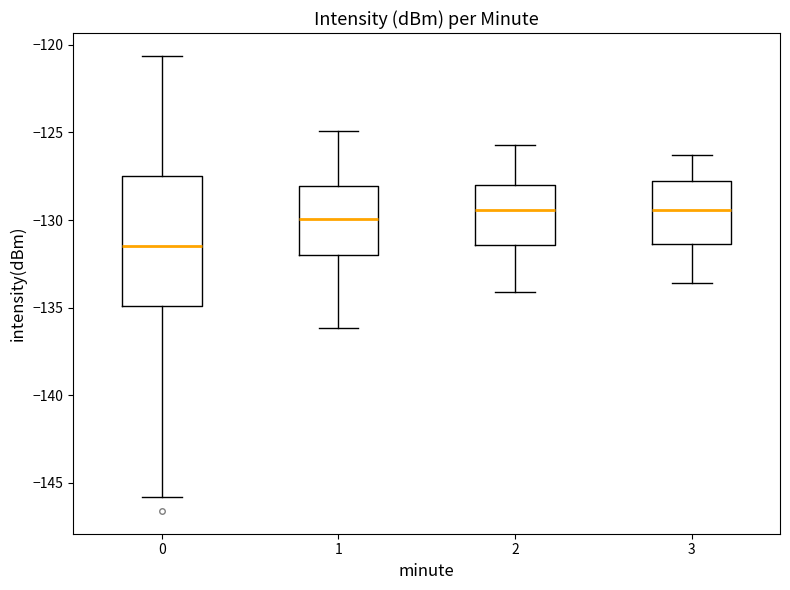

Reading left to right, transcribe this box plot: for each box, give where its median line is, the range the box spans, and where its two whiskers end, as read against the y-axis. The values are not printed on the chart, so give them approximately, as read against the axis.

0: median -131.5, box -135.0 to -127.5, whiskers -146.0 to -120.5
1: median -130.0, box -132.0 to -128.0, whiskers -136.0 to -125.0
2: median -129.5, box -131.5 to -128.0, whiskers -134.0 to -125.5
3: median -129.5, box -131.5 to -127.5, whiskers -133.5 to -126.5